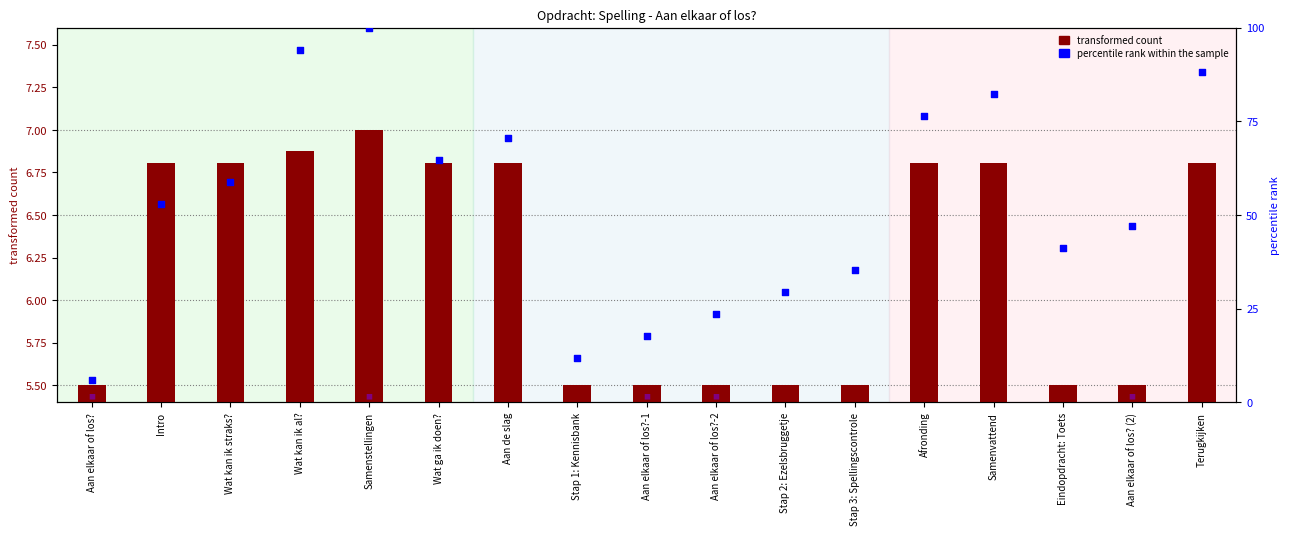

Is the value of transformed count at Aan elkaar of los? (2) greater than the value of percentile rank within the sample at Stap 2: Ezelsbruggetje?

No